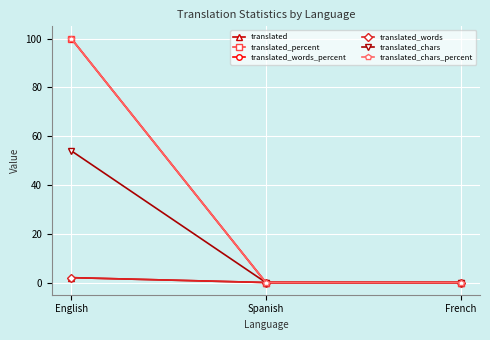

What is the maximum value shown in the chart?

100